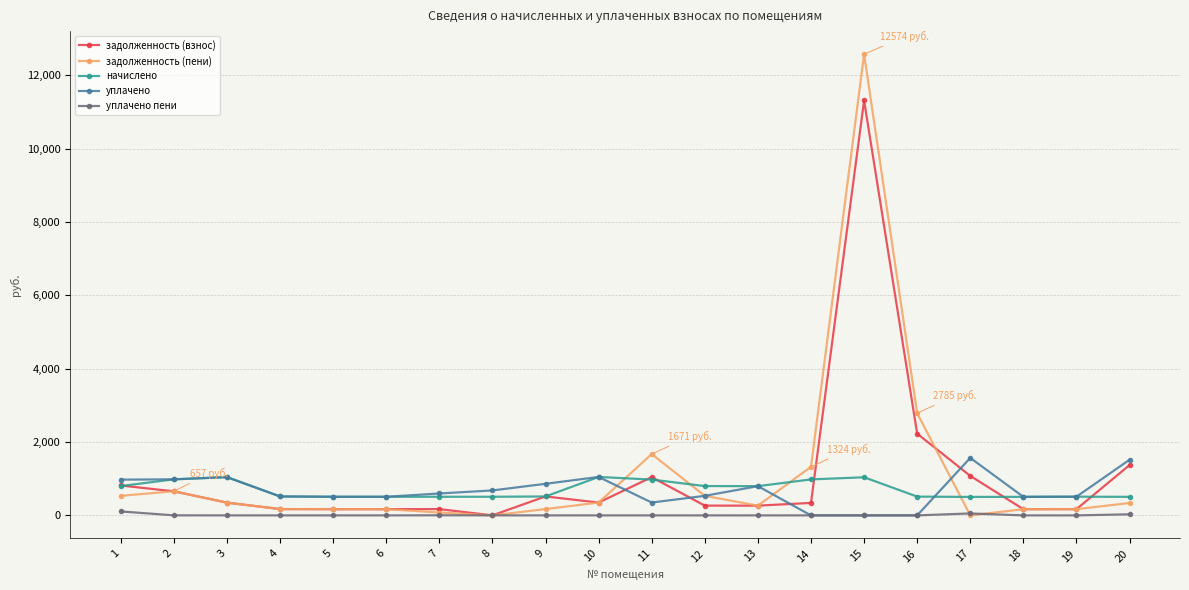

What is the maximum value shown in the chart?

12573.6